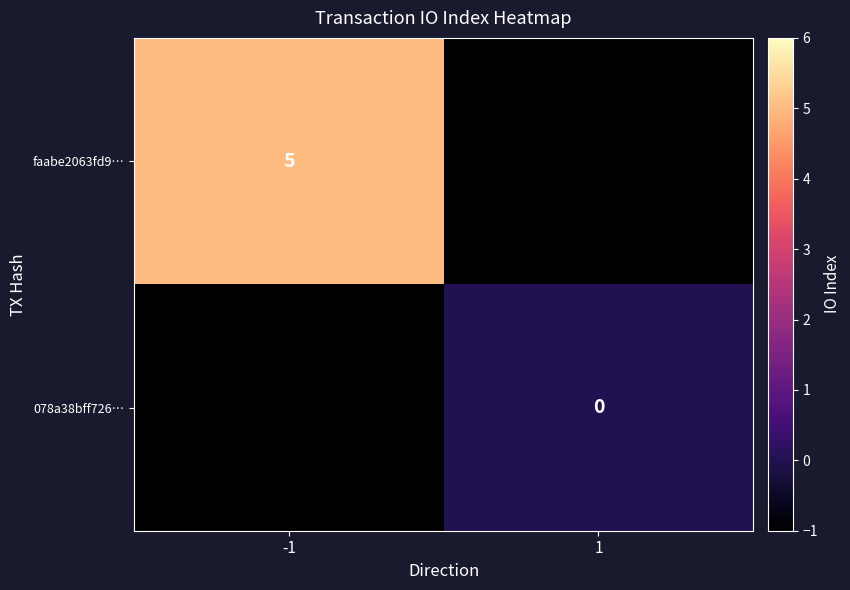

Is the value of faabe2063fd9… at -1 greater than the value of 078a38bff726… at 1?

Yes